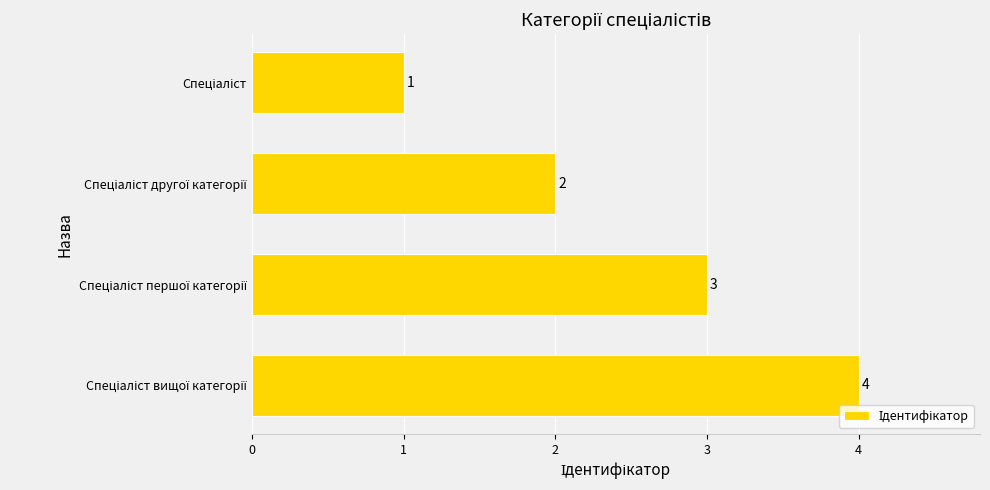

What is the sum of all values?

10